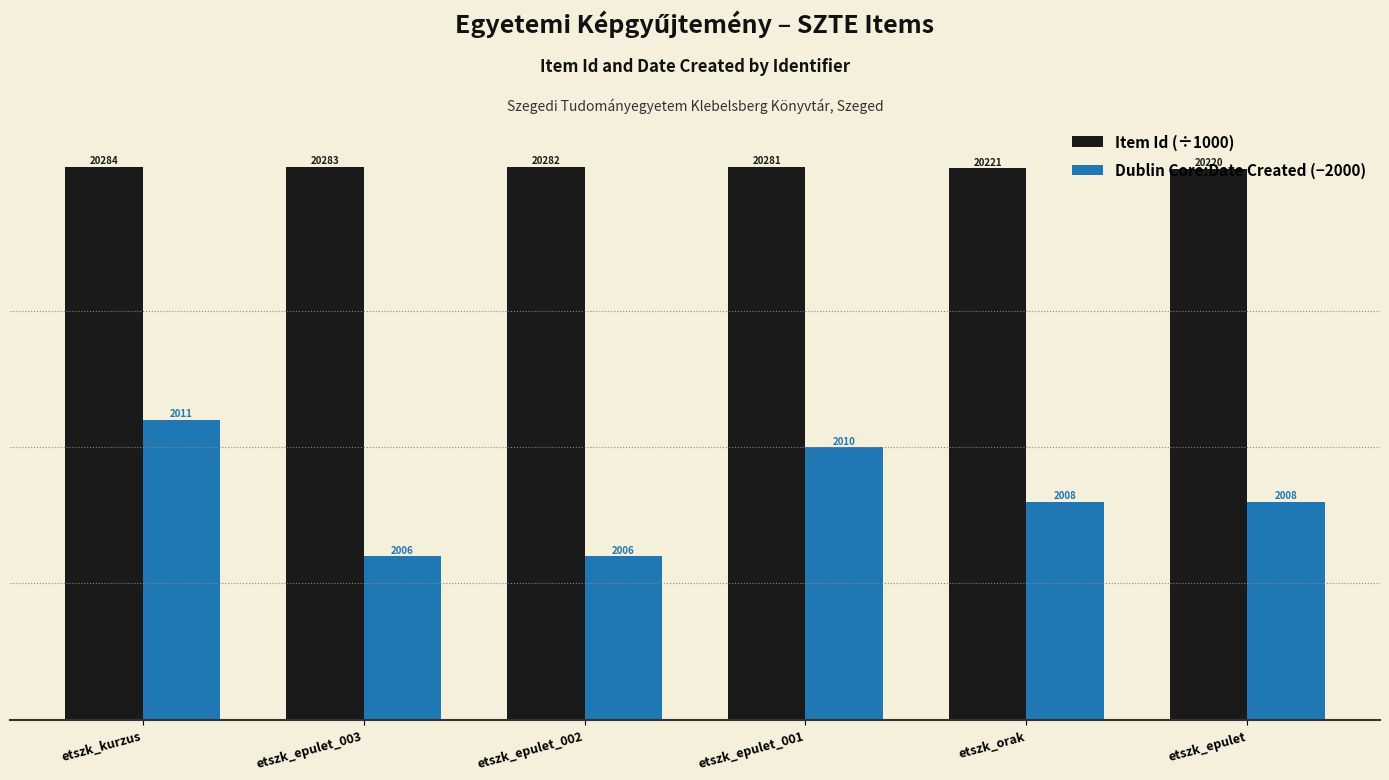

Reading left to right, transcribe all the data shown in this chart.

Item Id (÷1000): etszk_kurzus=20.3	etszk_epulet_003=20.3	etszk_epulet_002=20.3	etszk_epulet_001=20.3	etszk_orak=20.2	etszk_epulet=20.2
Dublin Core:Date Created (−2000): etszk_kurzus=11.0	etszk_epulet_003=6.0	etszk_epulet_002=6.0	etszk_epulet_001=10.0	etszk_orak=8.0	etszk_epulet=8.0